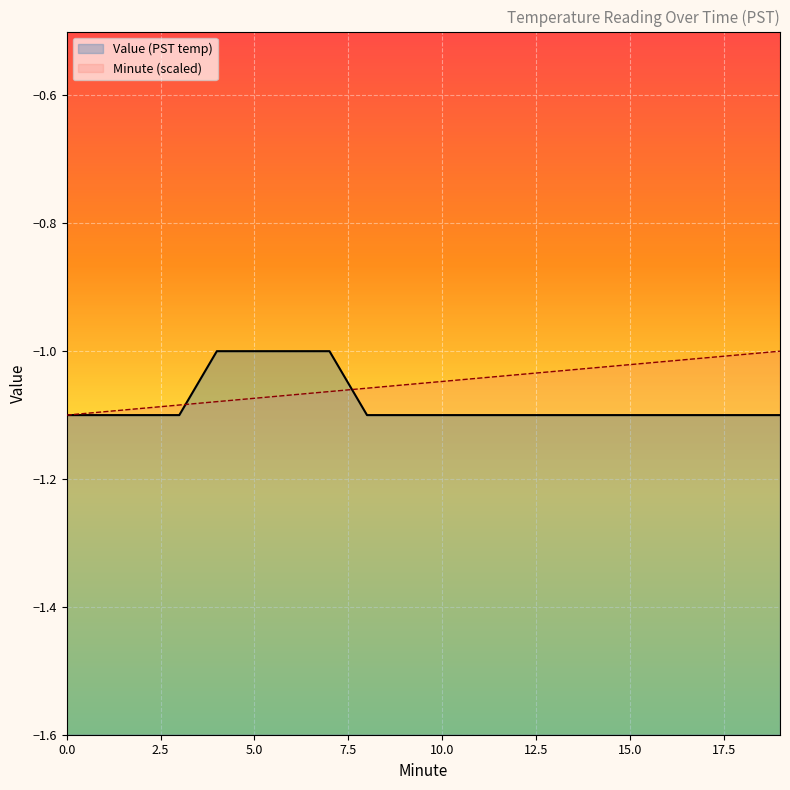

What is the sum of the Value values at 14 and 0?

-2.2